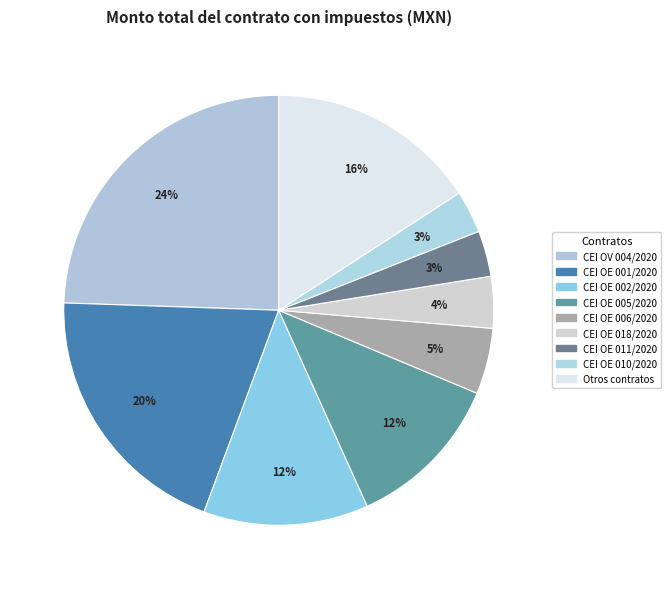

Which category has the biggest portion of the pie?

CEI OV 004/2020